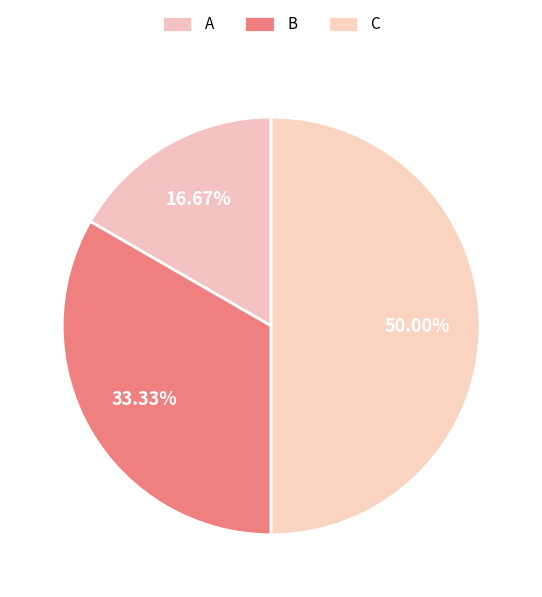

How many slices are in this pie chart?

3